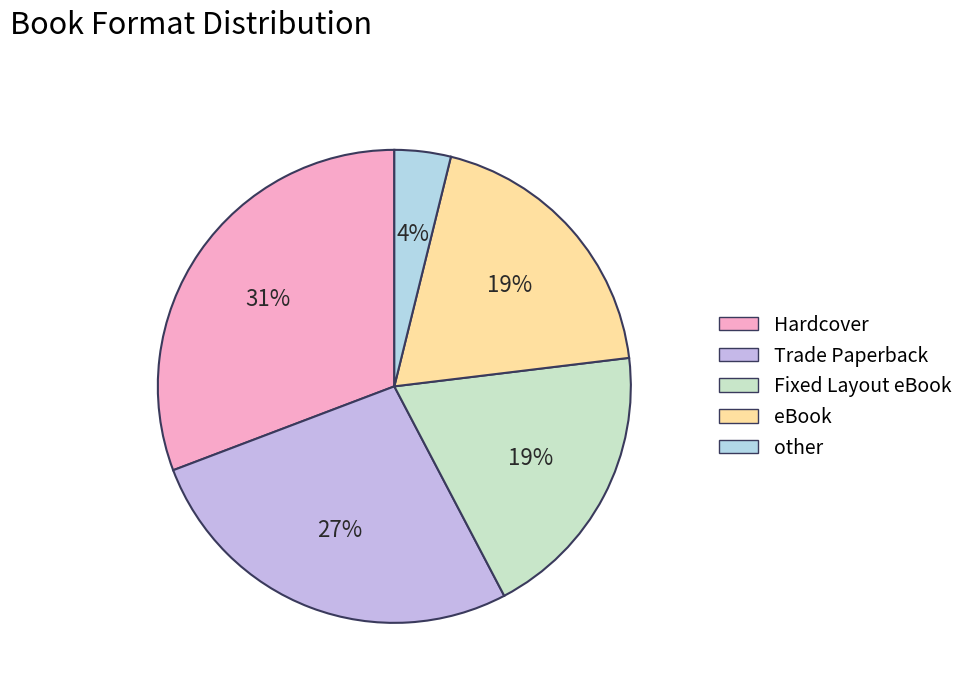

Rank the categories by value from lowest to highest.

other, Fixed Layout eBook, eBook, Trade Paperback, Hardcover